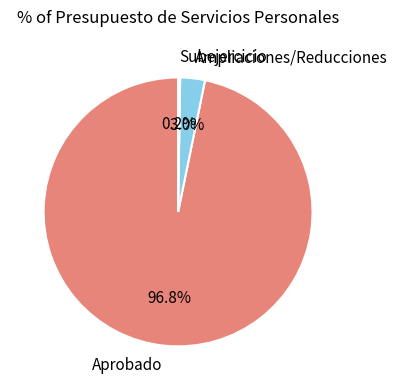

Is it true that Ampliaciones/Reducciones is 14% of the pie?

False